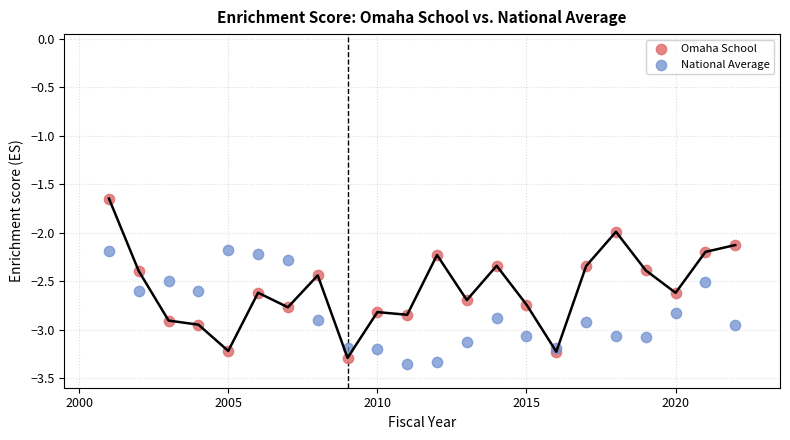

Which series contains the lowest Y value?

National Average